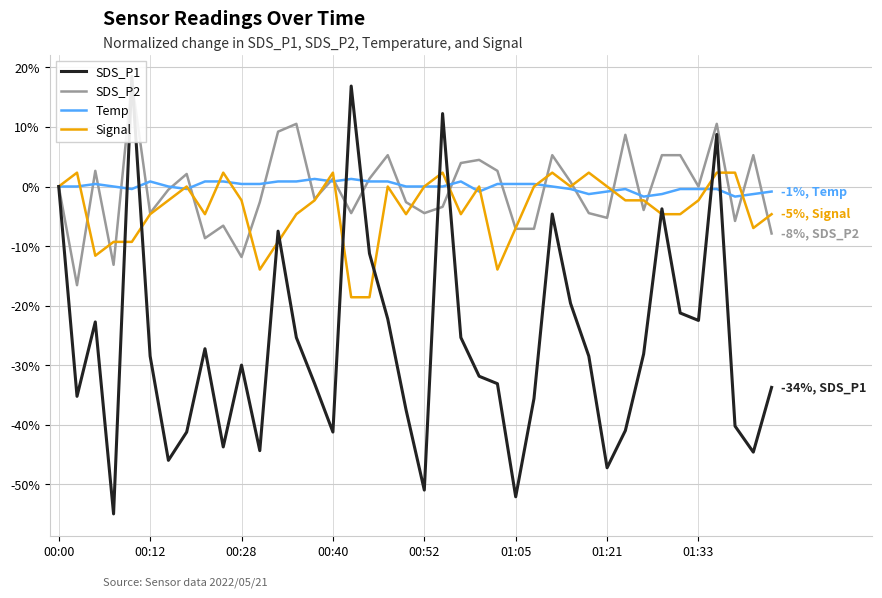

How many data points in SDS_P2 are above 0?

18